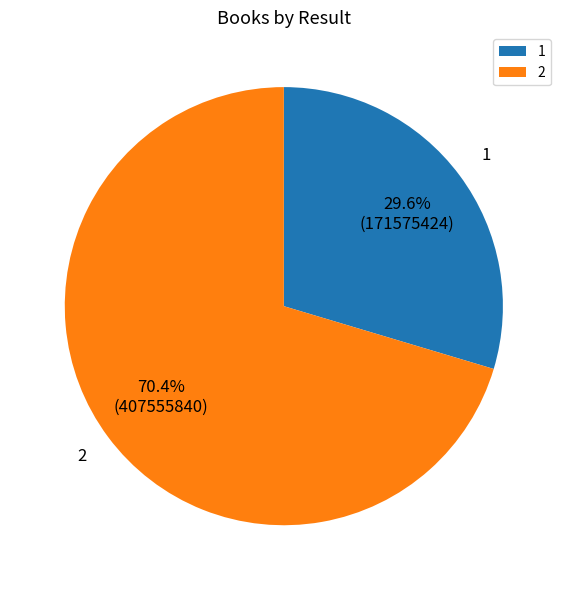

Do 1 and 2 together represent more than half of the pie?

Yes